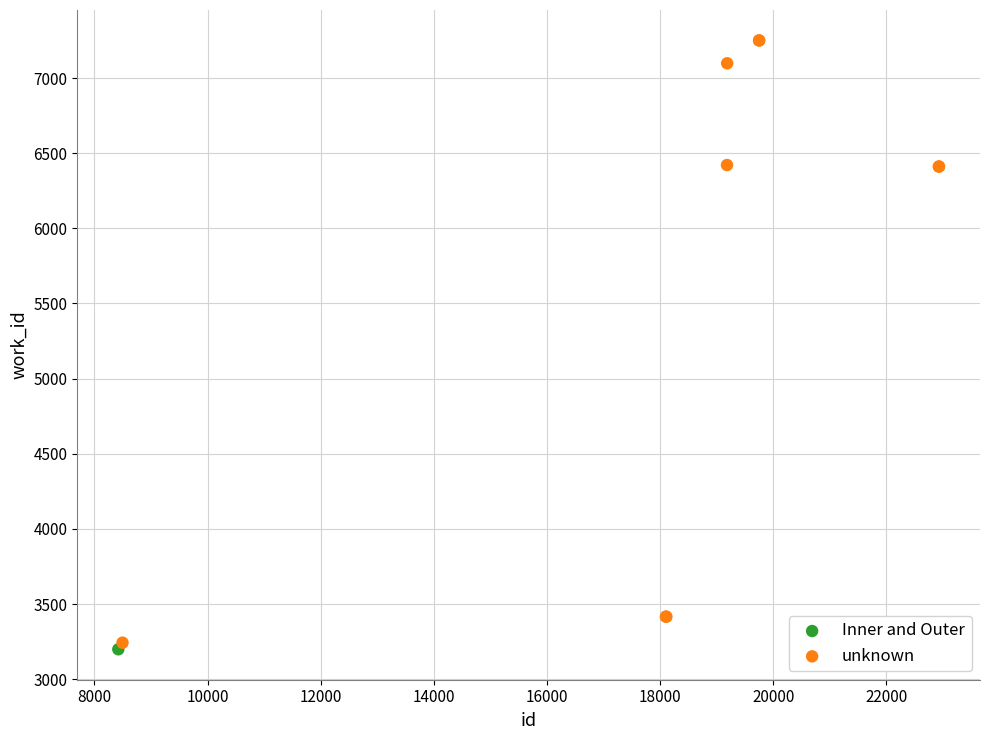

What are all the series names shown in the legend?

Inner and Outer, unknown